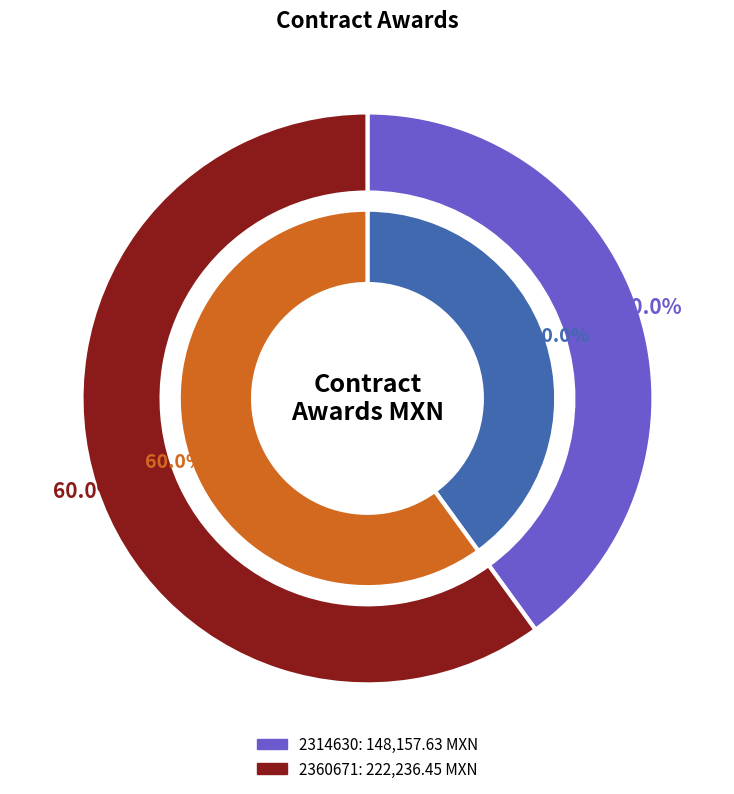

The 2314630 slice represents 40% of the pie. True or false?

True